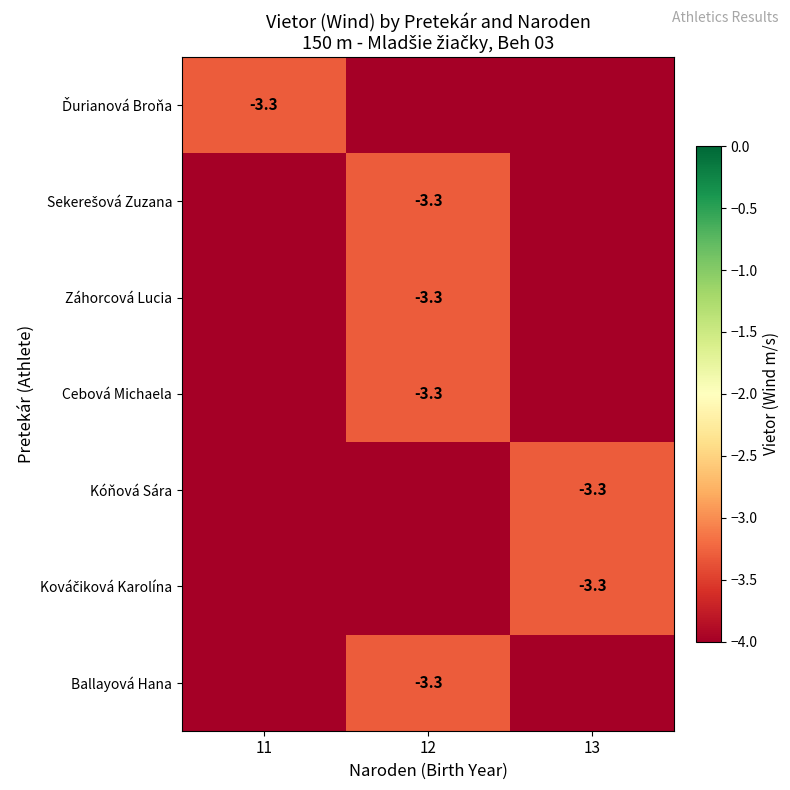

True or false: Ballayová Hana has a value of -3.3 at 12.

True